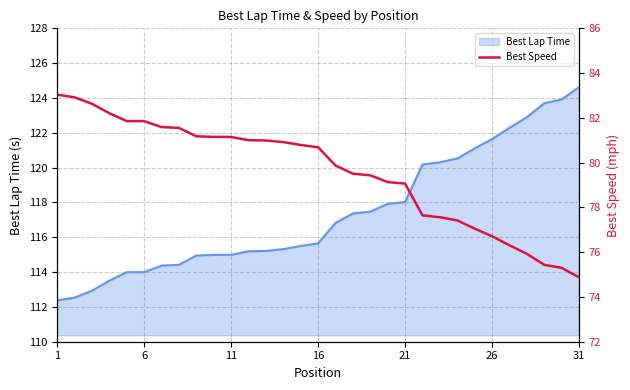

What is the minimum value for Best Lap Time?

112.4